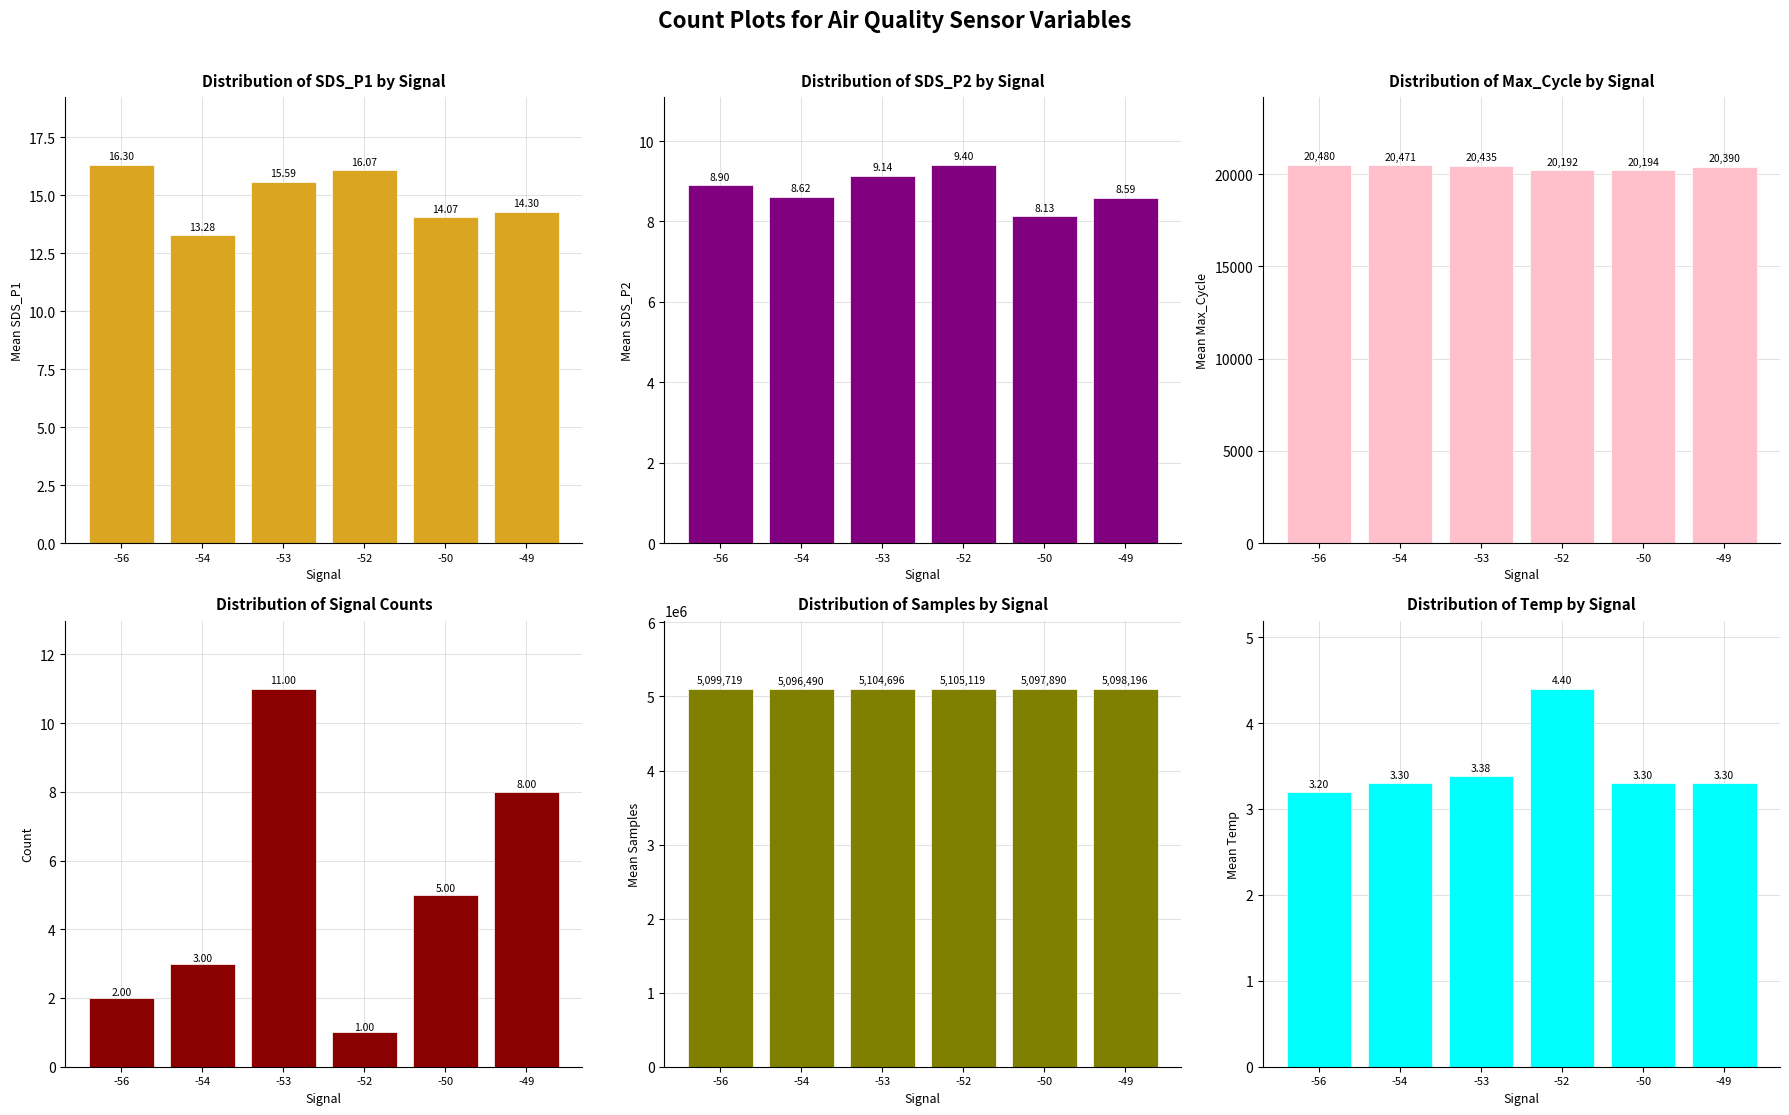

True or false: Count has a value of 0.4 at -56.

False